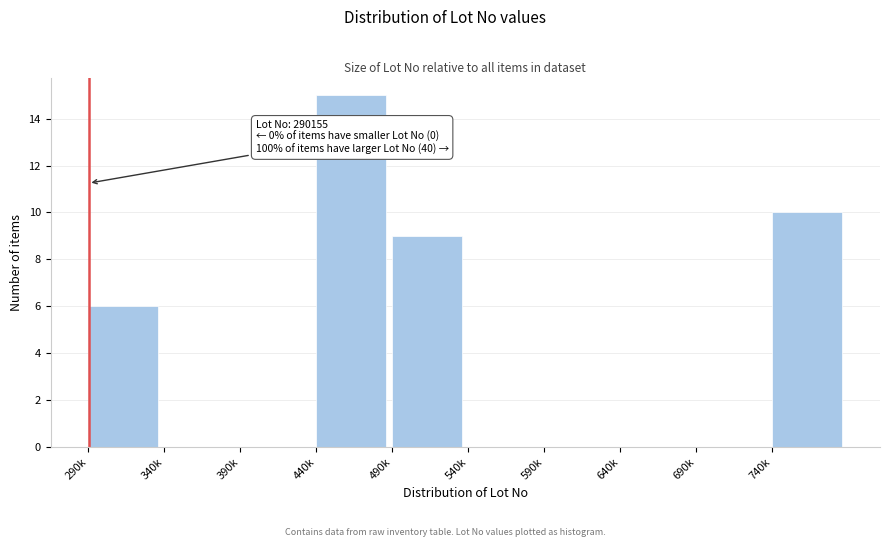

Reading left to right, extract all data points from this chart.

290k=6	340k=0	390k=0	440k=15	490k=9	540k=0	590k=0	640k=0	690k=0	740k=10